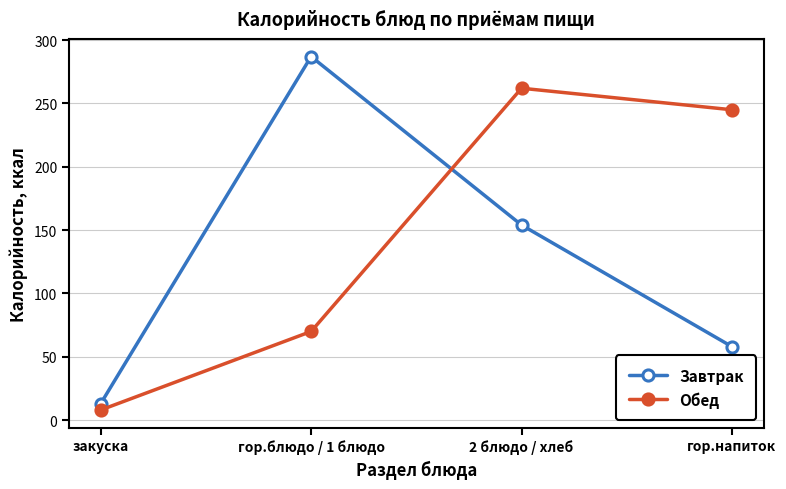

True or false: Завтрак and Обед intersect in this chart.

True